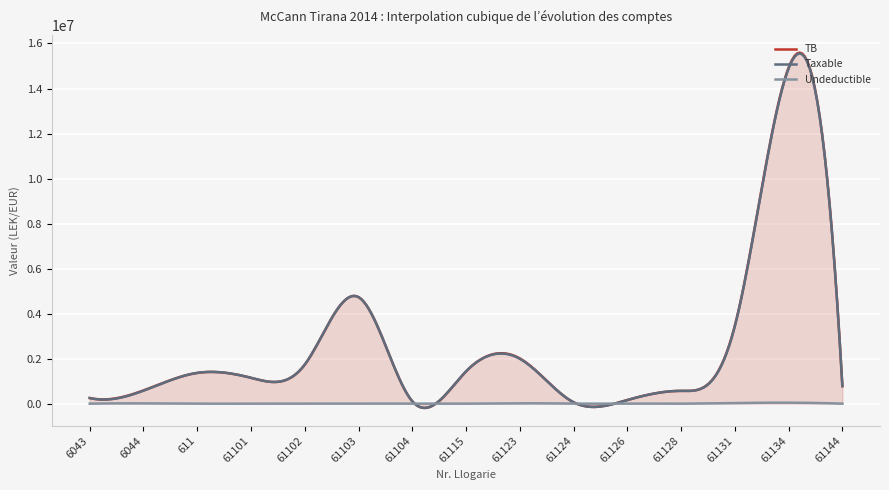

What is the maximum value for TB?

15594877.2